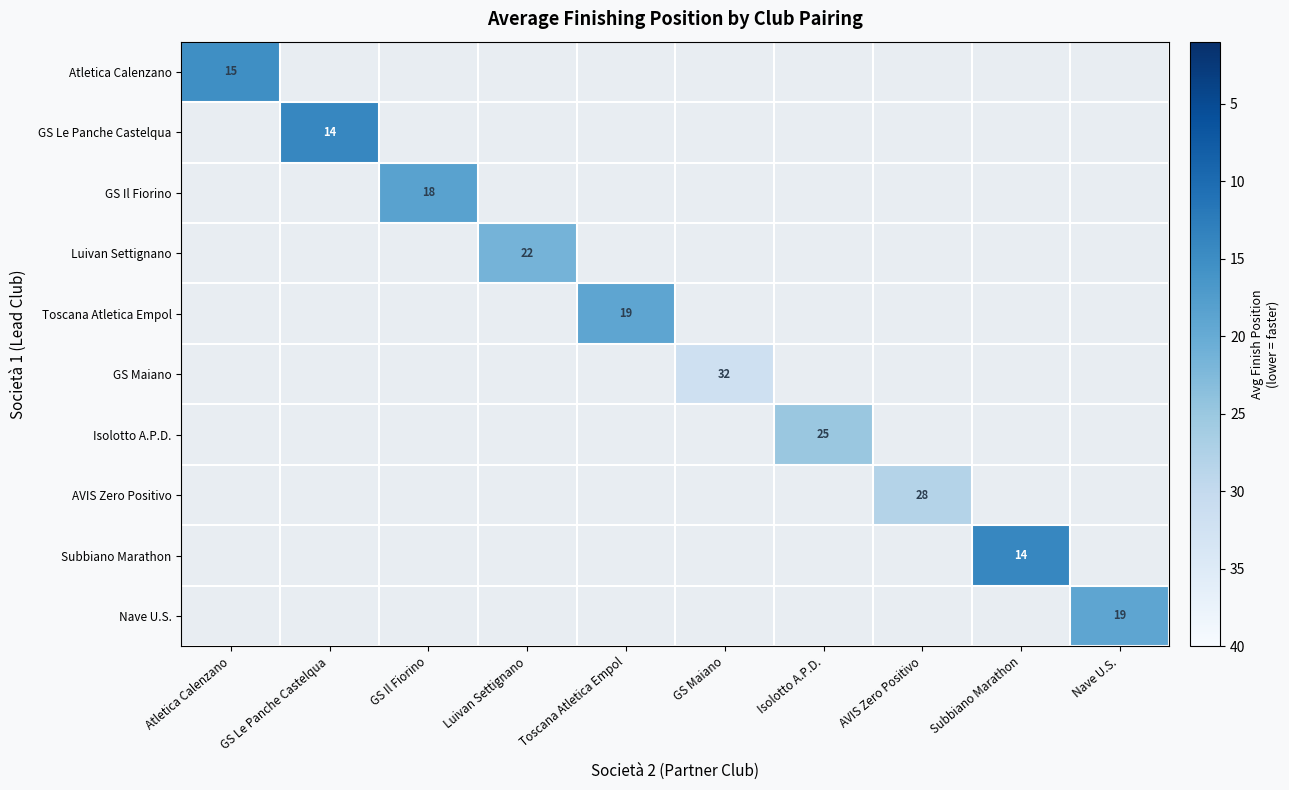

Between Nave U.S. and Isolotto A.P.D., which is larger?

Isolotto A.P.D.